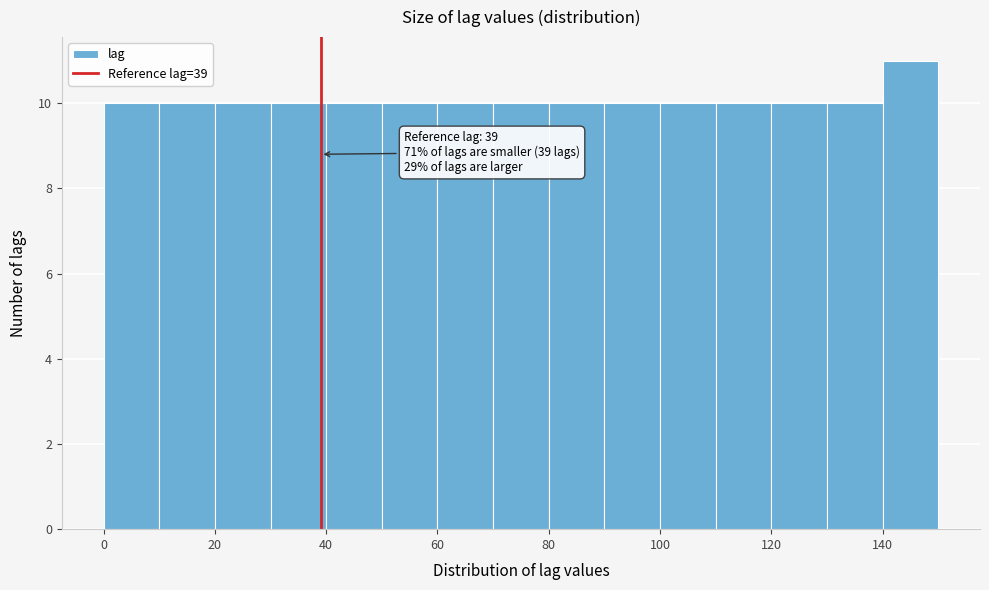

Which range on the x-axis has the tallest bar?

140 to 150